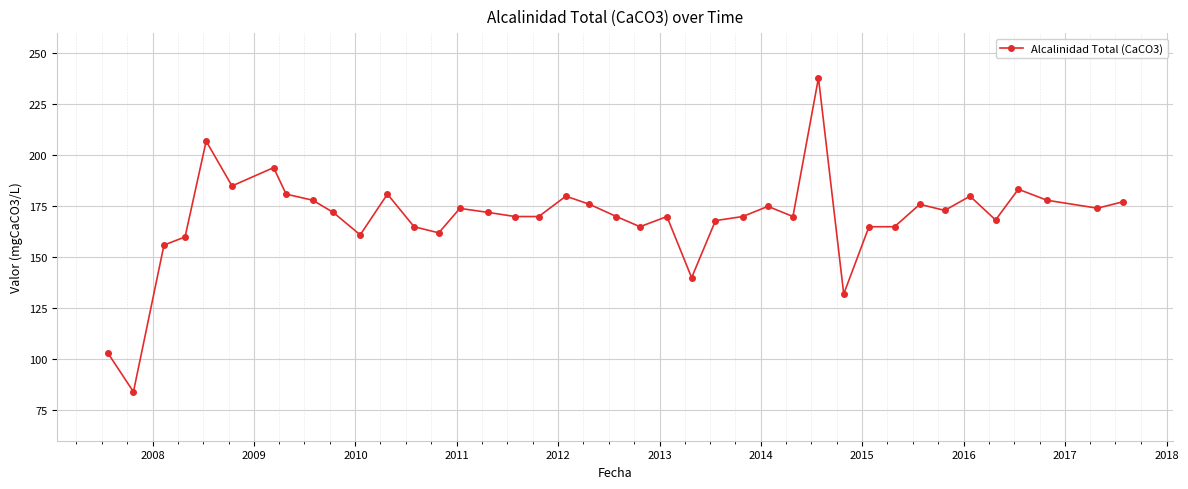

What is the value of the 15th point from the left?

174.0